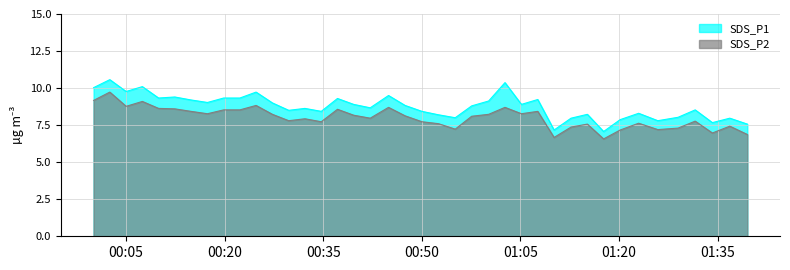

Where is the first local minimum for SDS_P2?

2022/09/13 00:05:01